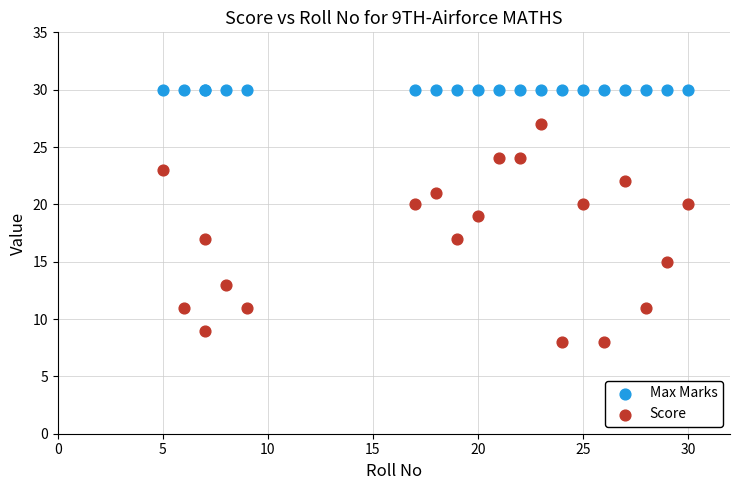

Which series contains the highest Y value?

Max Marks